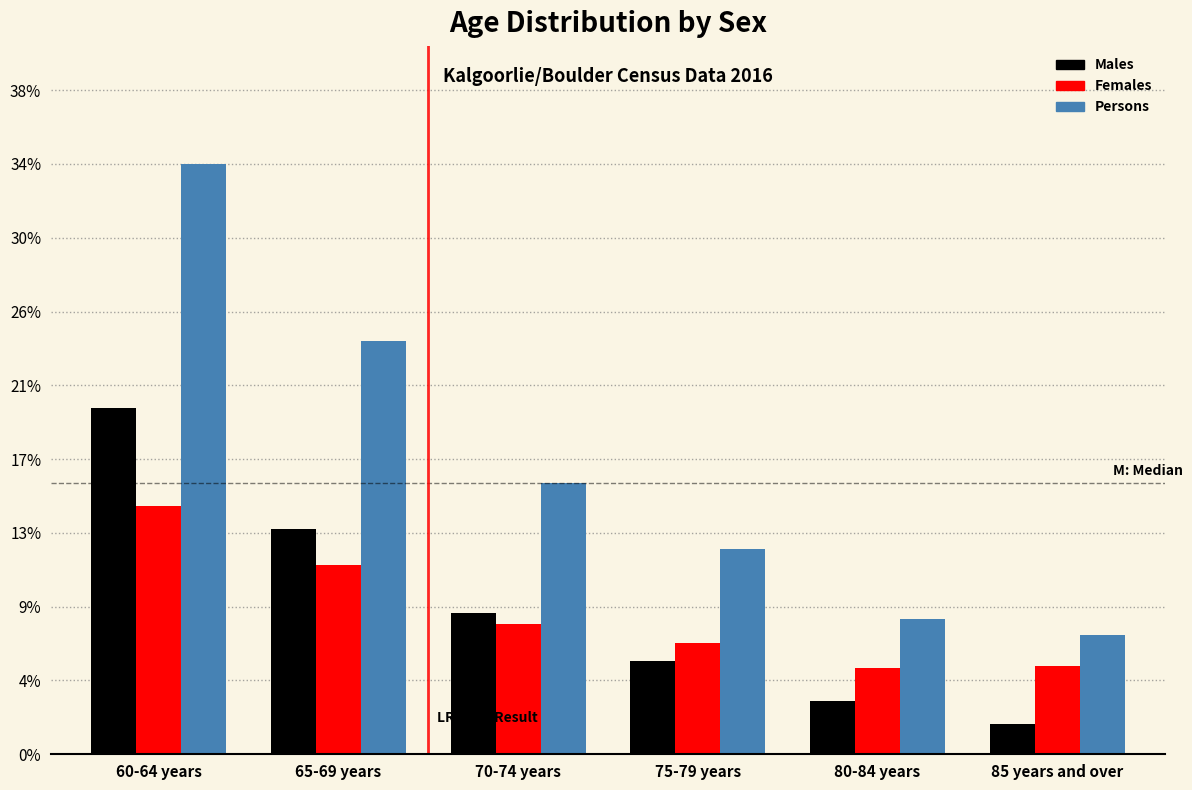

What are all the series names shown in the legend?

Males, Females, Persons